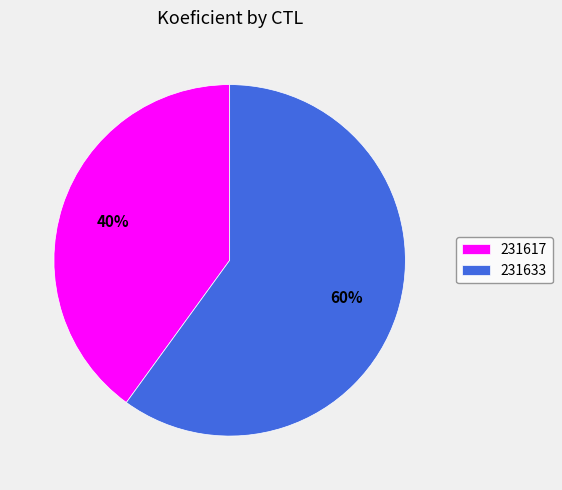

Count the number of slices in the pie.

2